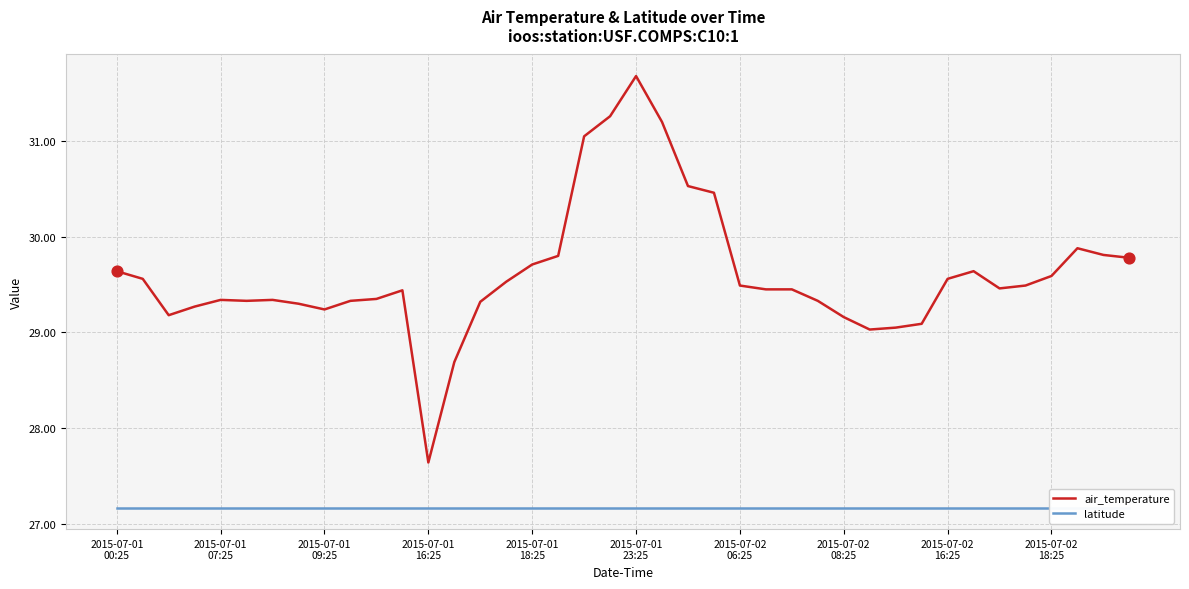

Which series contains the lowest Y value?

latitude